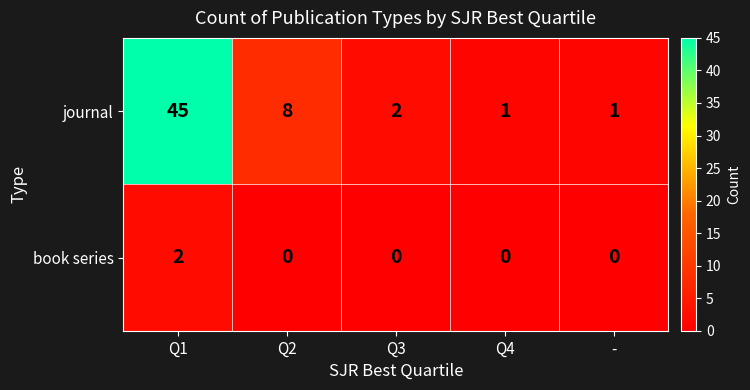

What is the maximum value shown in the chart?

45